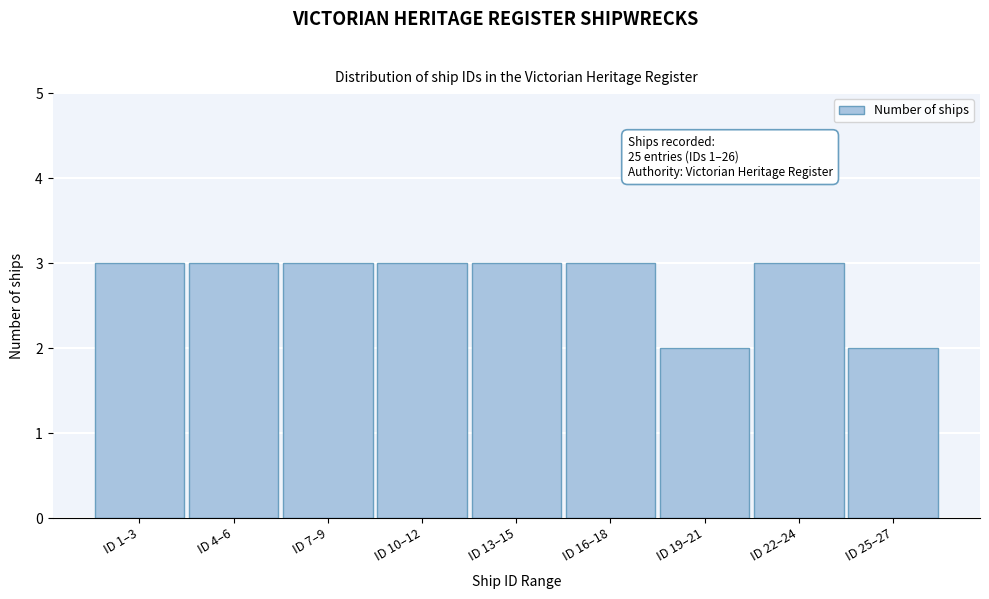

Reading left to right, list all the values displayed in this chart.

ID 1–3=3	ID 4–6=3	ID 7–9=3	ID 10–12=3	ID 13–15=3	ID 16–18=3	ID 19–21=2	ID 22–24=3	ID 25–27=2